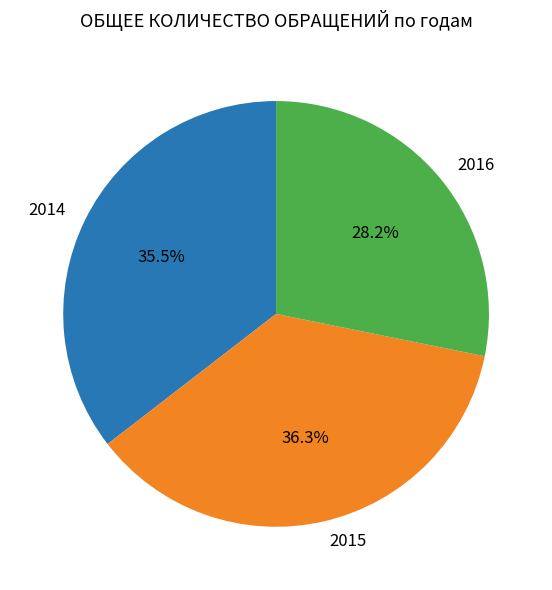

True or false: 2016 accounts for 36% of the total.

False